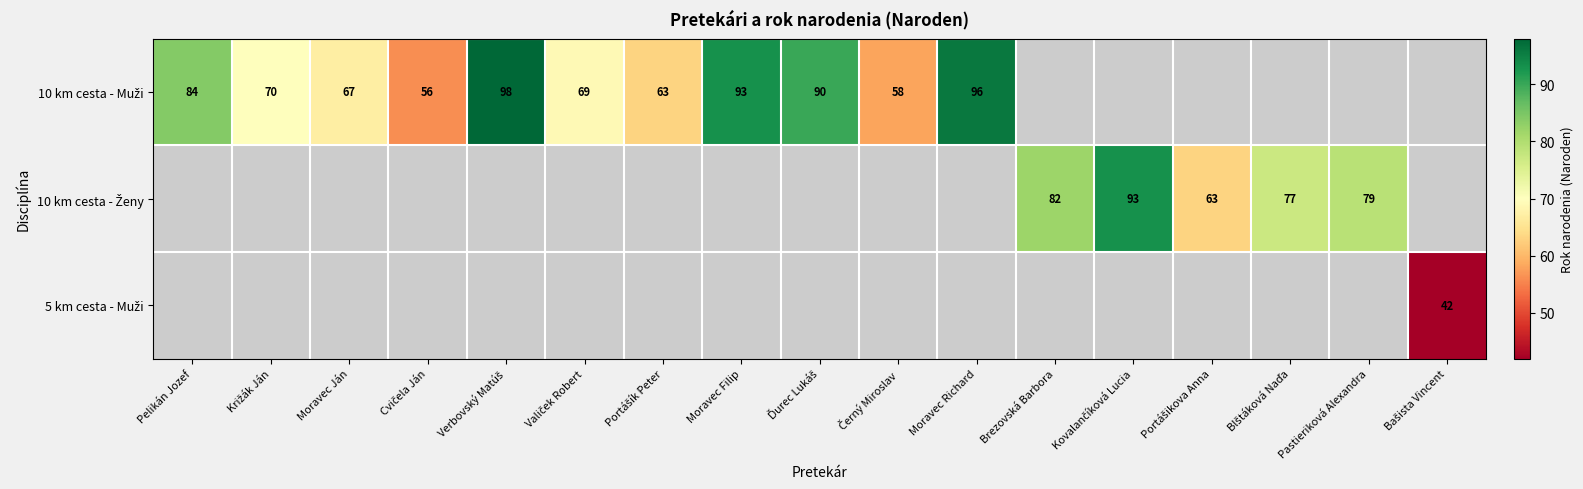

What is the minimum value for 10 km cesta - Muži?

56.0